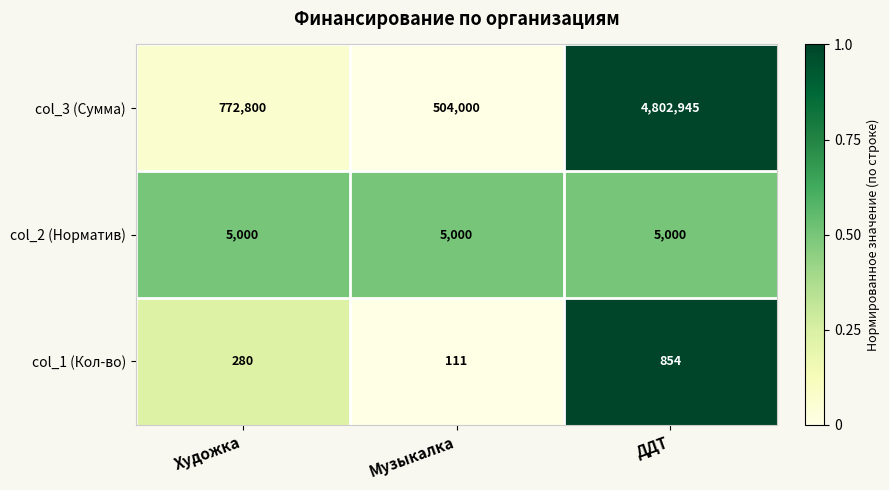

What is the average value of the col_3 (Сумма) series?

2026582